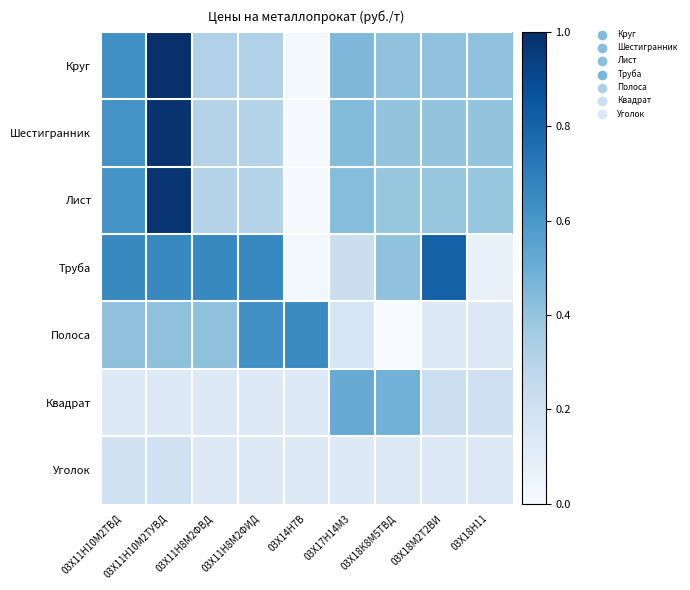

Reading left to right, transcribe all the data shown in this chart.

Круг: 03Х11Н10М2ТВД=0.6	03Х11Н10М2ТУВД=1.0	03Х11Н8М2ФВД=0.3	03Х11Н8М2ФИД=0.3	03Х14Н7В=0.0	03Х17Н14М3=0.5	03Х18К8М5ТВД=0.4	03Х18М2Т2ВИ=0.4	03Х18Н11=0.4
Шестигранник: 03Х11Н10М2ТВД=0.6	03Х11Н10М2ТУВД=1.0	03Х11Н8М2ФВД=0.3	03Х11Н8М2ФИД=0.3	03Х14Н7В=0.0	03Х17Н14М3=0.4	03Х18К8М5ТВД=0.4	03Х18М2Т2ВИ=0.4	03Х18Н11=0.4
Лист: 03Х11Н10М2ТВД=0.6	03Х11Н10М2ТУВД=1.0	03Х11Н8М2ФВД=0.3	03Х11Н8М2ФИД=0.3	03Х14Н7В=0.0	03Х17Н14М3=0.4	03Х18К8М5ТВД=0.4	03Х18М2Т2ВИ=0.4	03Х18Н11=0.4
Труба: 03Х11Н10М2ТВД=0.7	03Х11Н10М2ТУВД=0.7	03Х11Н8М2ФВД=0.7	03Х11Н8М2ФИД=0.7	03Х14Н7В=0.0	03Х17Н14М3=0.2	03Х18К8М5ТВД=0.4	03Х18М2Т2ВИ=0.8	03Х18Н11=0.1
Полоса: 03Х11Н10М2ТВД=0.4	03Х11Н10М2ТУВД=0.4	03Х11Н8М2ФВД=0.4	03Х11Н8М2ФИД=0.6	03Х14Н7В=0.7	03Х17Н14М3=0.2	03Х18К8М5ТВД=0.0	03Х18М2Т2ВИ=0.1	03Х18Н11=0.1
Квадрат: 03Х11Н10М2ТВД=0.1	03Х11Н10М2ТУВД=0.1	03Х11Н8М2ФВД=0.1	03Х11Н8М2ФИД=0.1	03Х14Н7В=0.1	03Х17Н14М3=0.5	03Х18К8М5ТВД=0.5	03Х18М2Т2ВИ=0.2	03Х18Н11=0.2
Уголок: 03Х11Н10М2ТВД=0.2	03Х11Н10М2ТУВД=0.2	03Х11Н8М2ФВД=0.1	03Х11Н8М2ФИД=0.1	03Х14Н7В=0.1	03Х17Н14М3=0.1	03Х18К8М5ТВД=0.1	03Х18М2Т2ВИ=0.1	03Х18Н11=0.1